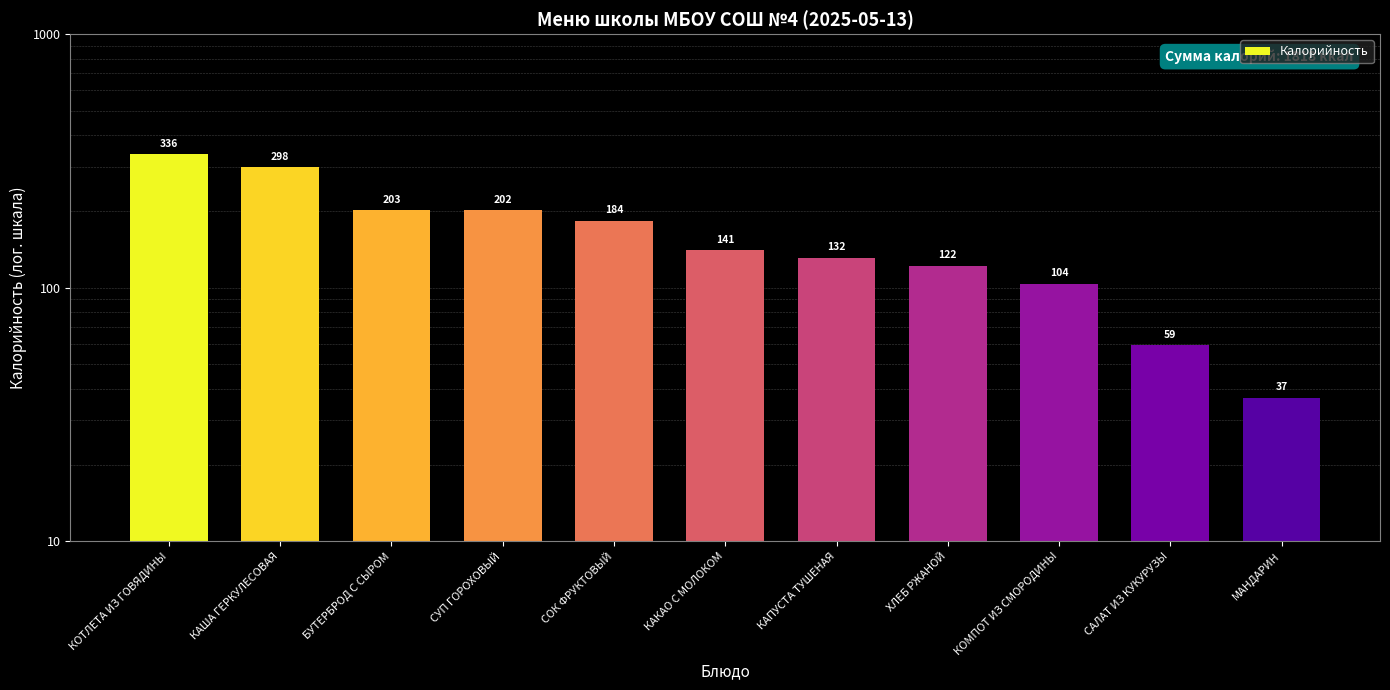

Which has a higher value, МАНДАРИН or КАПУСТА ТУШЕНАЯ?

КАПУСТА ТУШЕНАЯ